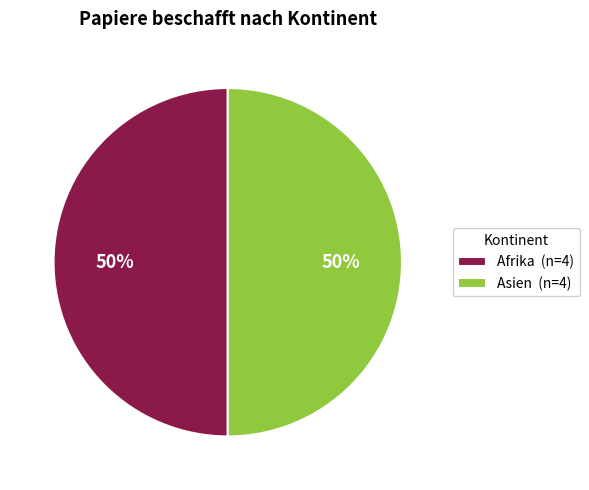

The Asien (n=4) slice represents 59% of the pie. True or false?

False